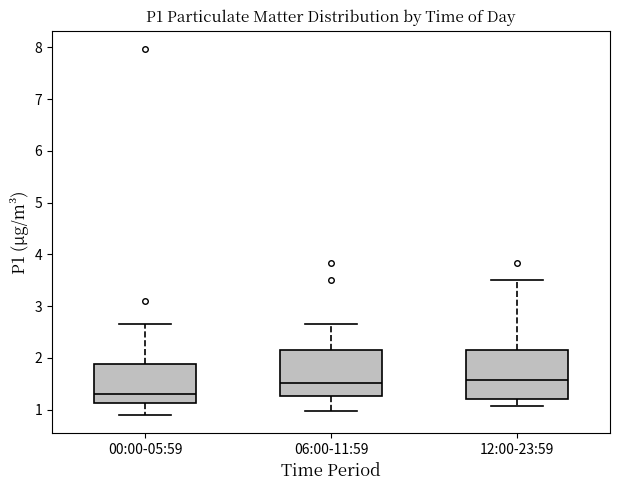

Reading left to right, read every box against the y-axis: the position of its median line, the range the box covers, and the ends of its whiskers. The values are not printed on the chart, so give them approximately, as read against the axis.

00:00-05:59: median 1.3, box 1.1 to 1.9, whiskers 0.9 to 2.7
06:00-11:59: median 1.5, box 1.3 to 2.2, whiskers 1.0 to 2.7
12:00-23:59: median 1.6, box 1.2 to 2.2, whiskers 1.1 to 3.5